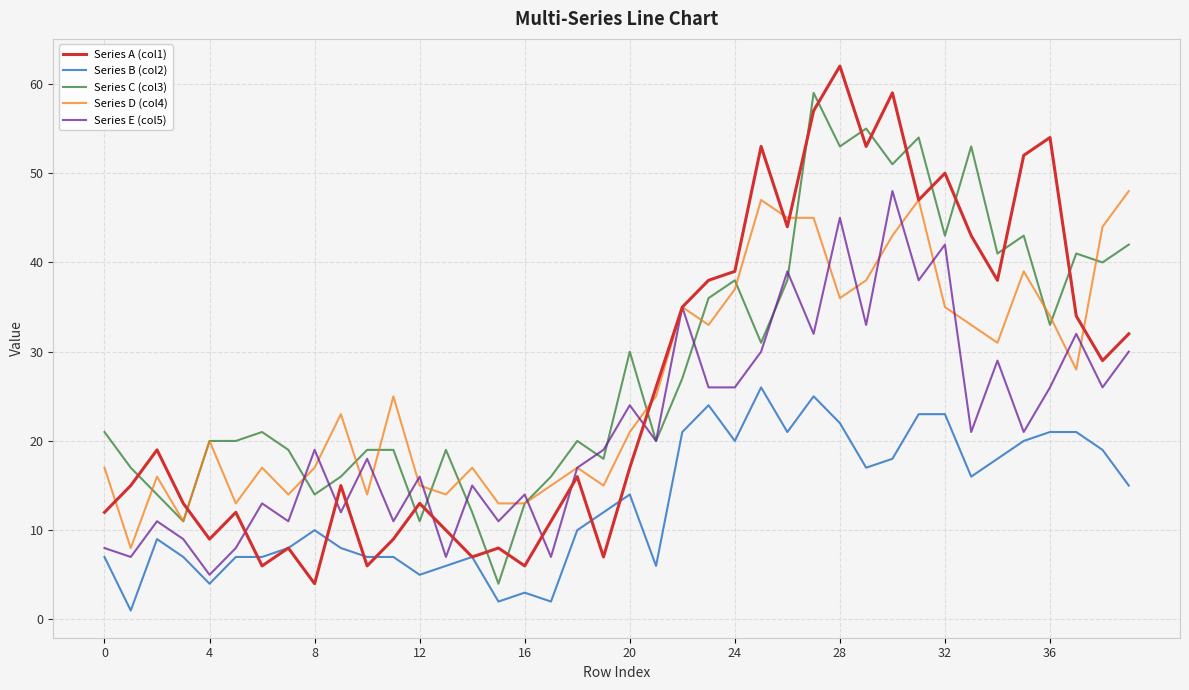

Reading left to right, extract all data points from this chart.

Series A (col1): 12	15	19	13	9	12	6	8	4	15	6	9	13	10	7	8	6	11	16	7	17	26	35	38	39	53	44	57	62	53	59	47	50	43	38	52	54	34	29	32
Series B (col2): 7	1	9	7	4	7	7	8	10	8	7	7	5	6	7	2	3	2	10	12	14	6	21	24	20	26	21	25	22	17	18	23	23	16	18	20	21	21	19	15
Series C (col3): 21	17	14	11	20	20	21	19	14	16	19	19	11	19	12	4	13	16	20	18	30	20	27	36	38	31	38	59	53	55	51	54	43	53	41	43	33	41	40	42
Series D (col4): 17	8	16	11	20	13	17	14	17	23	14	25	15	14	17	13	13	15	17	15	21	25	35	33	37	47	45	45	36	38	43	47	35	33	31	39	34	28	44	48
Series E (col5): 8	7	11	9	5	8	13	11	19	12	18	11	16	7	15	11	14	7	17	19	24	20	35	26	26	30	39	32	45	33	48	38	42	21	29	21	26	32	26	30